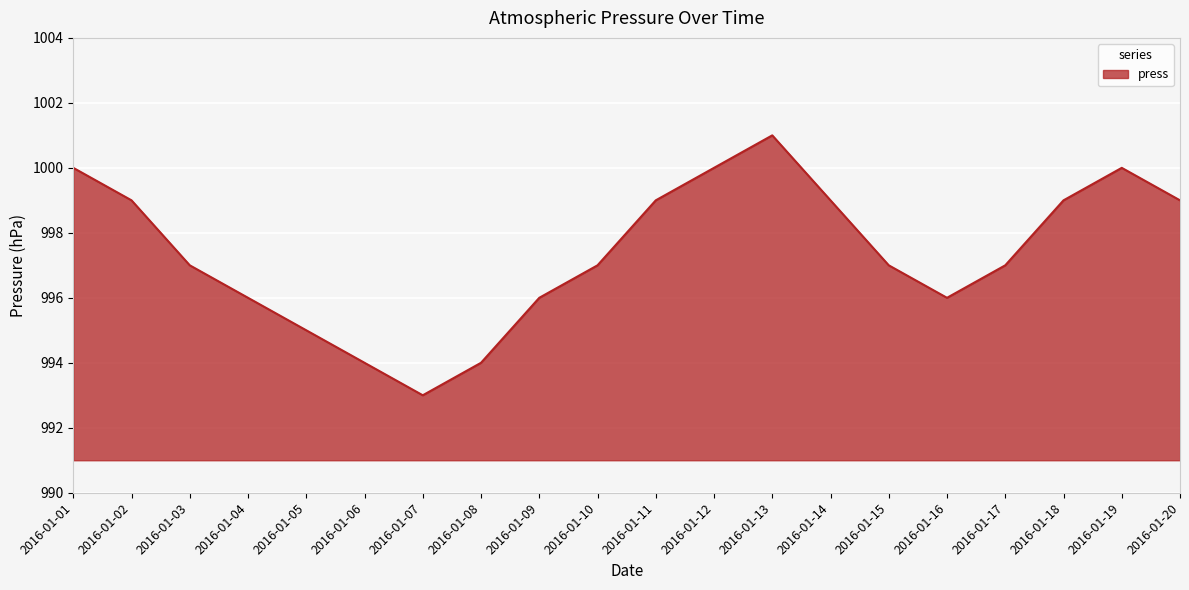

What is the difference between the maximum and minimum values?

8